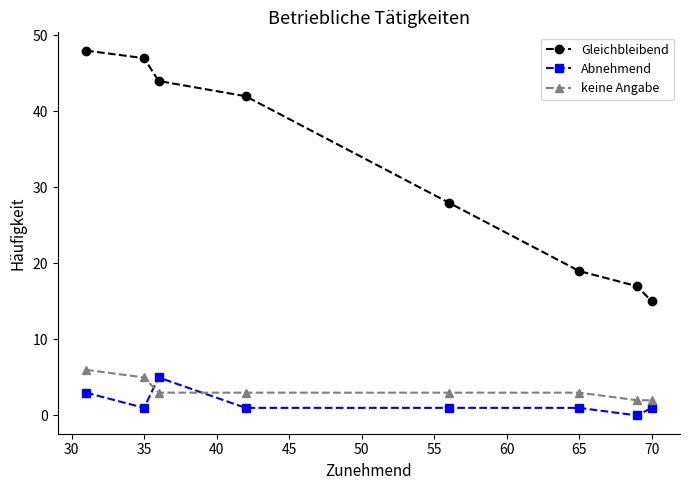

Count the Abnehmend values in the range 1 to 3.

6